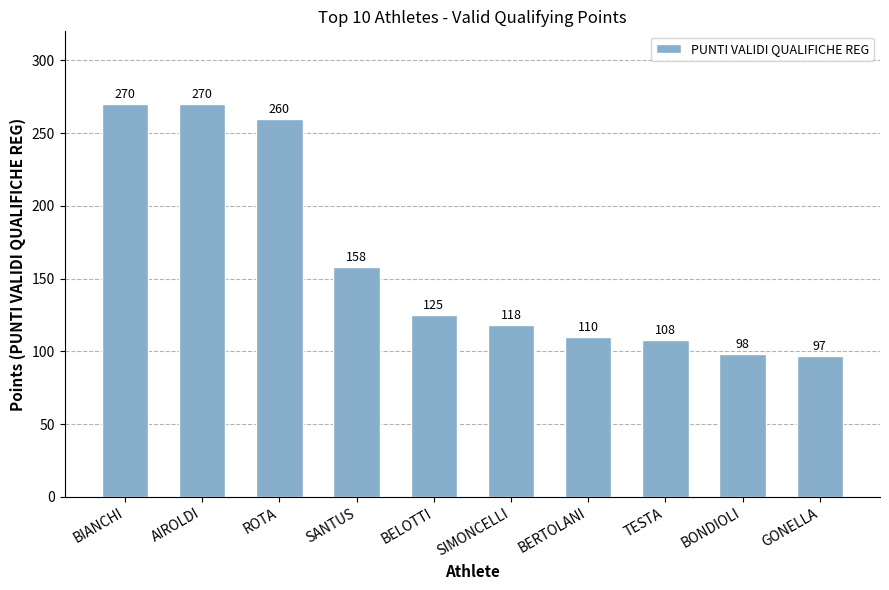

At which category does the chart reach its minimum across all series?

GONELLA